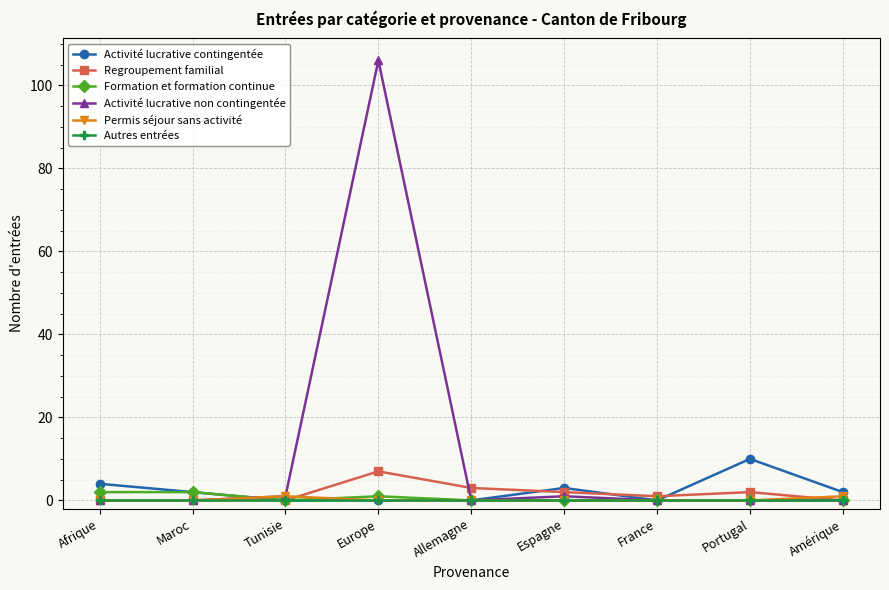

At how many categories does at least one series exceed 22?

1